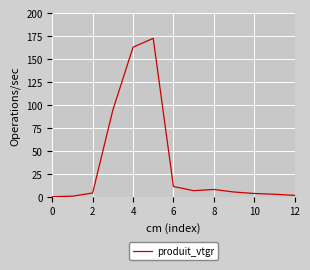

What is the maximum value shown in the chart?

172.9